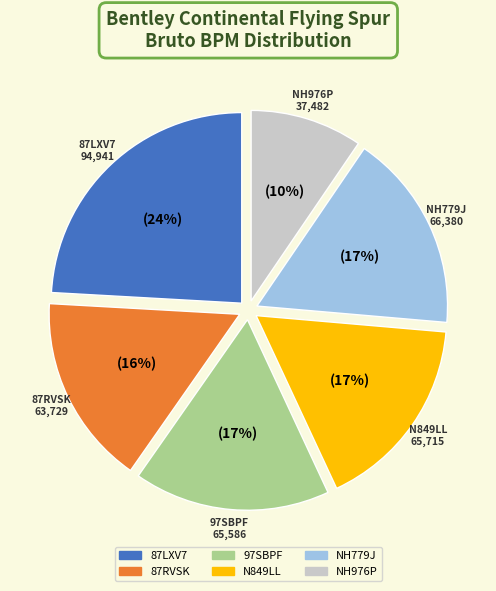

Which slice is the smallest?

NH976P